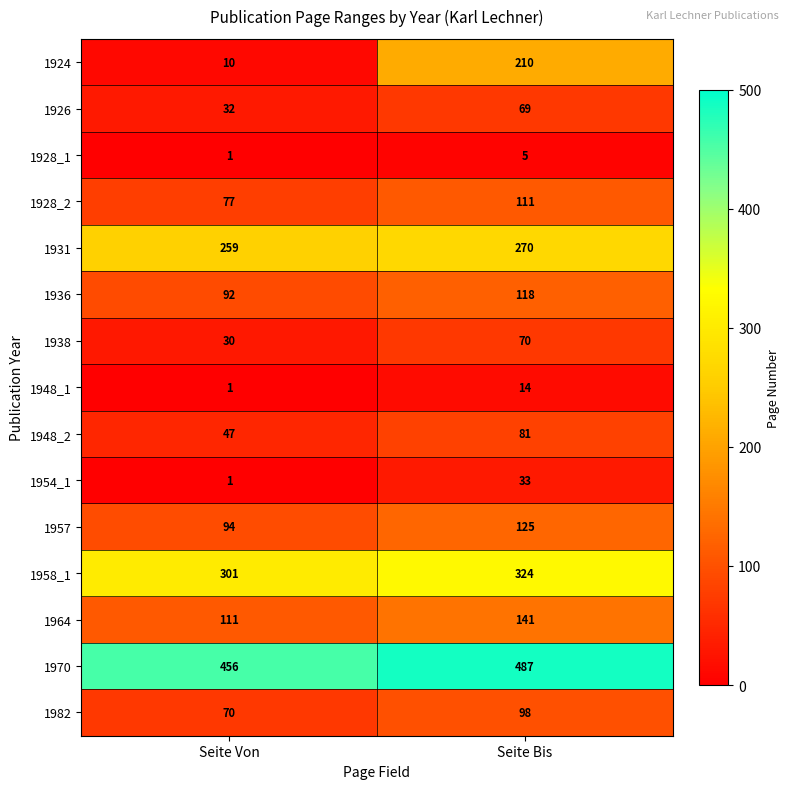

Which series changed the most between Seite Von and Seite Bis?

1924